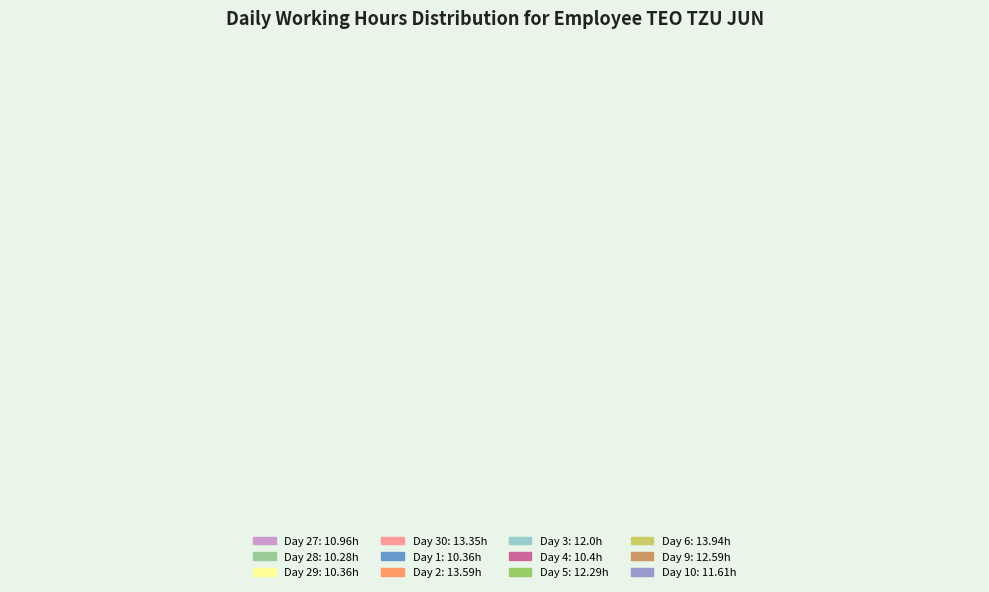

To the nearest percent, what is the difference between the largest and smallest slice percentages?

3%